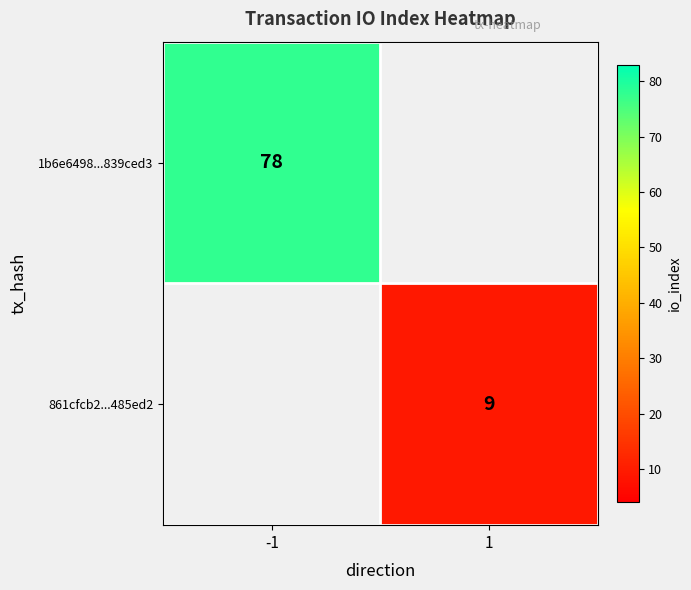

True or false: 1b6e6498...839ced3 has a value of 42 at -1.

False